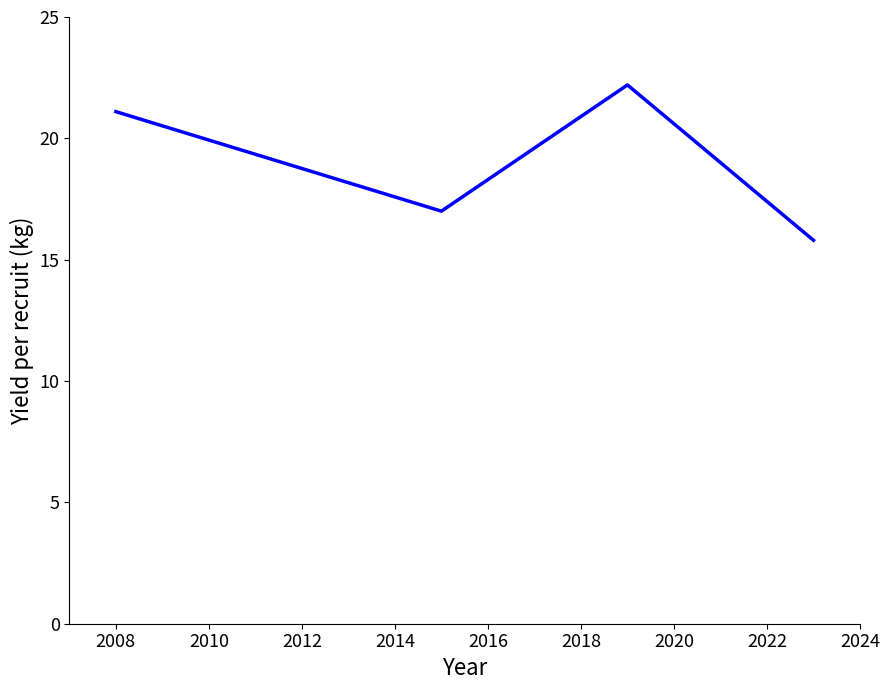

Reading left to right, extract all data points from this chart.

21.1	17.0	22.2	15.8